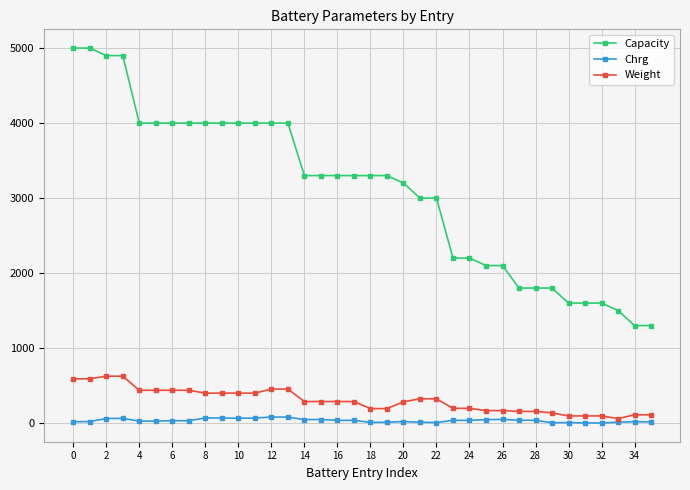

True or false: Chrg has more than 2 points higher than both neighbors.

True